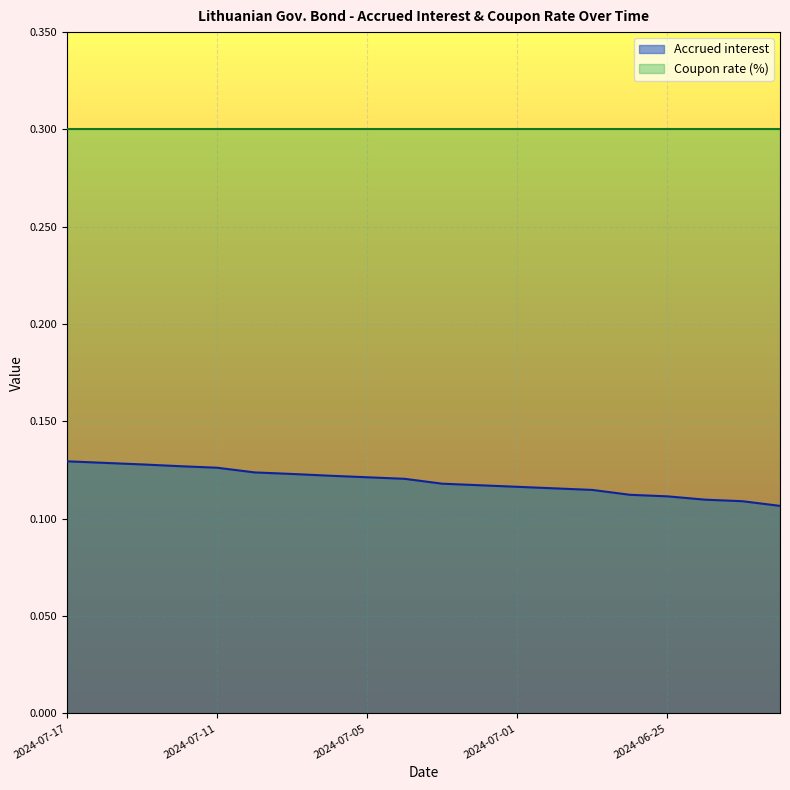

What is the label of the 15th point from the left?

2024-06-27